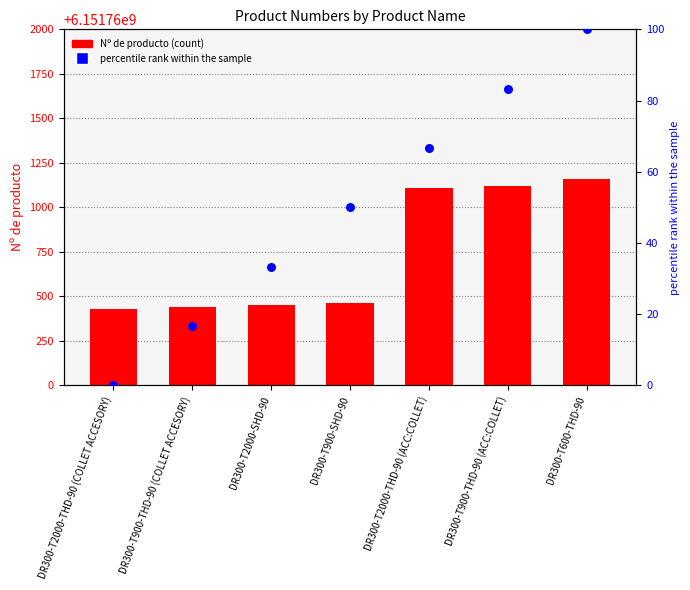

What are all the series names shown in the legend?

Nº de producto, percentile rank within the sample